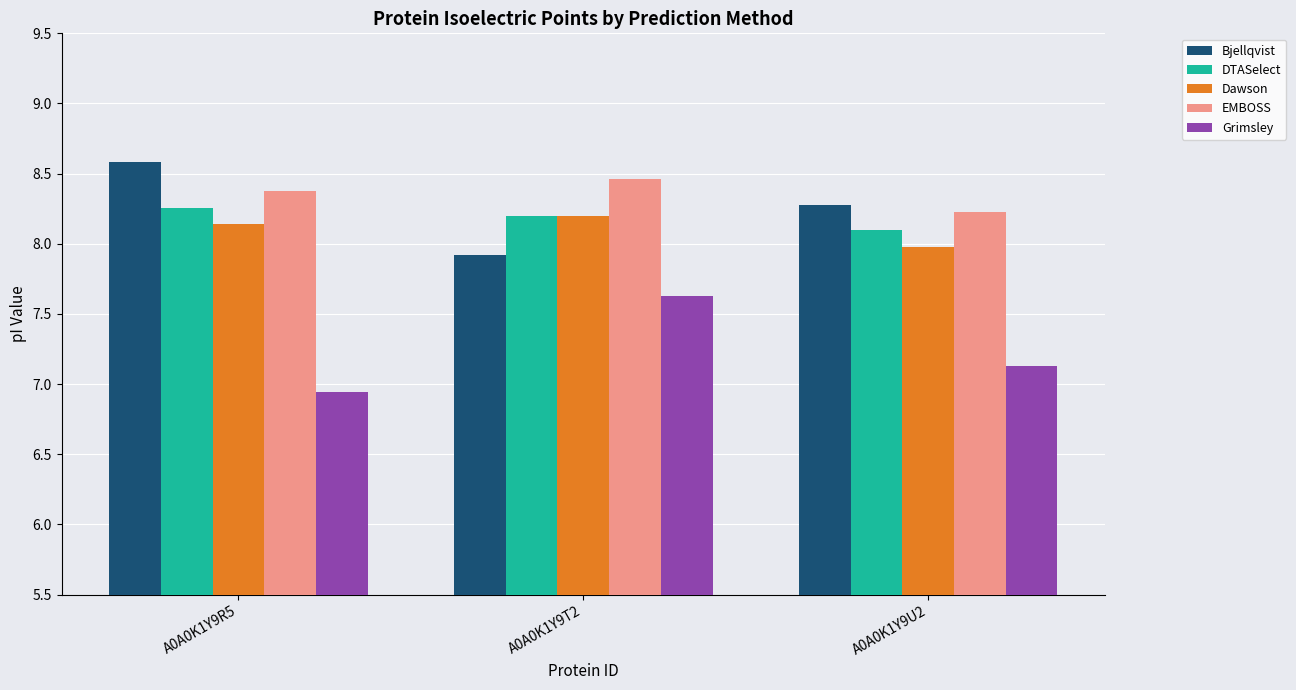

At how many categories does at least one series exceed 7?

3